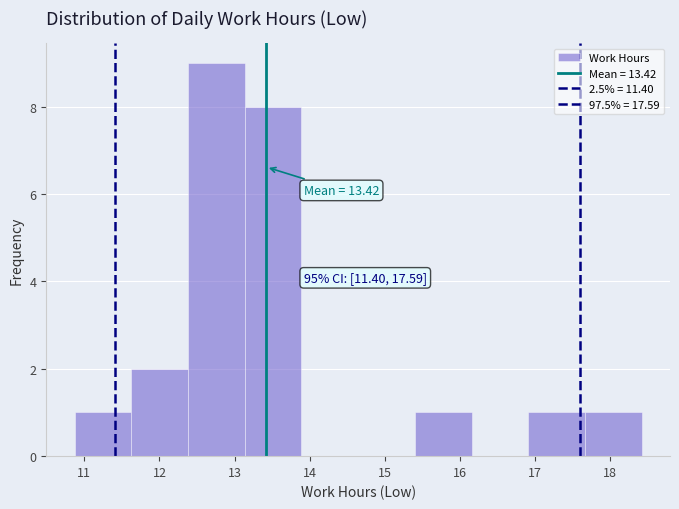

Over which range of the x-axis is the bar tallest?

12.4 to 13.1